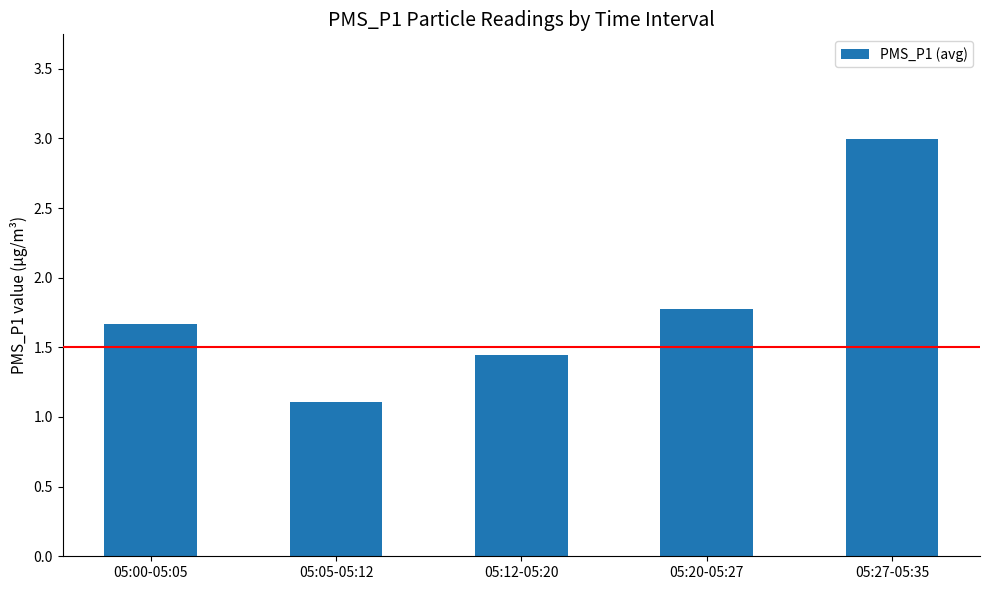

What is the difference between the maximum and second lowest values?

1.6